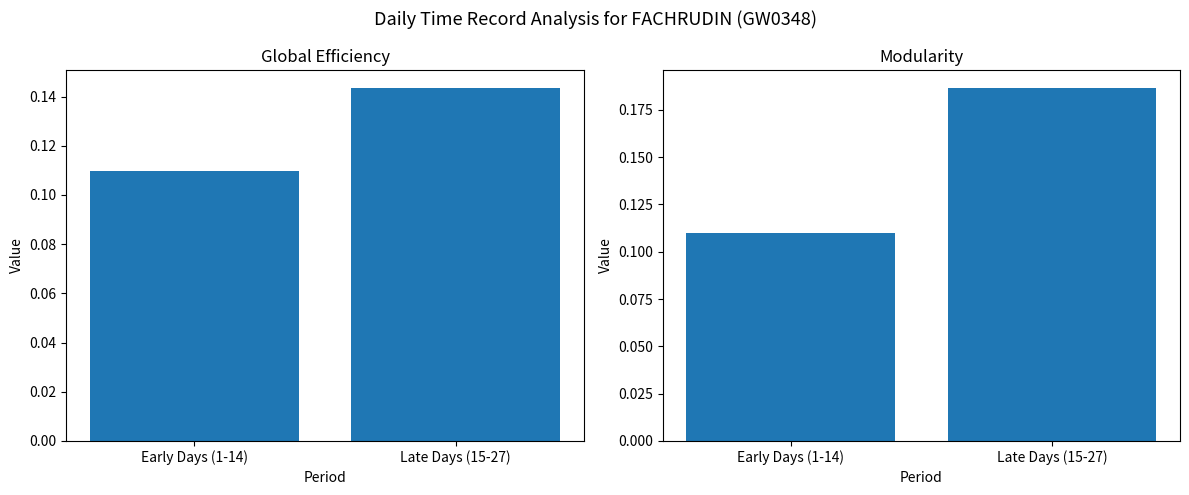

What is the sum of the Total Hours (scaled) values at Late Days (15-27) and Early Days (1-14)?

0.3